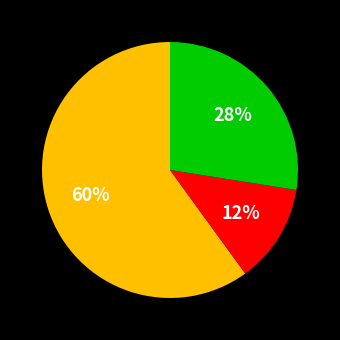

Does any single category account for the majority?

Yes